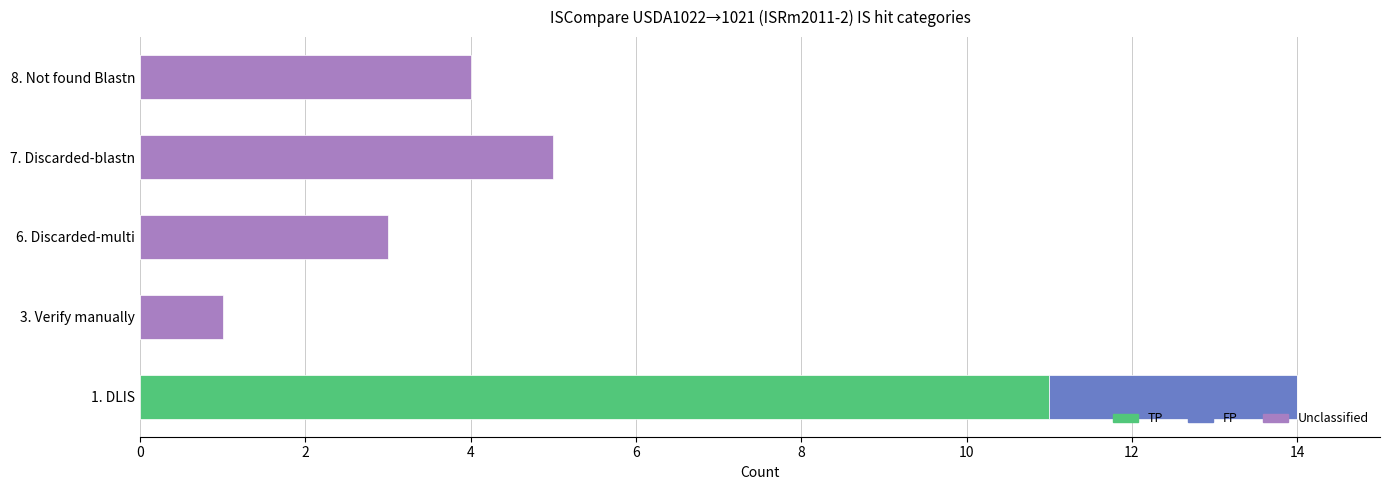

At which category is the sum across all series the highest?

1. DLIS